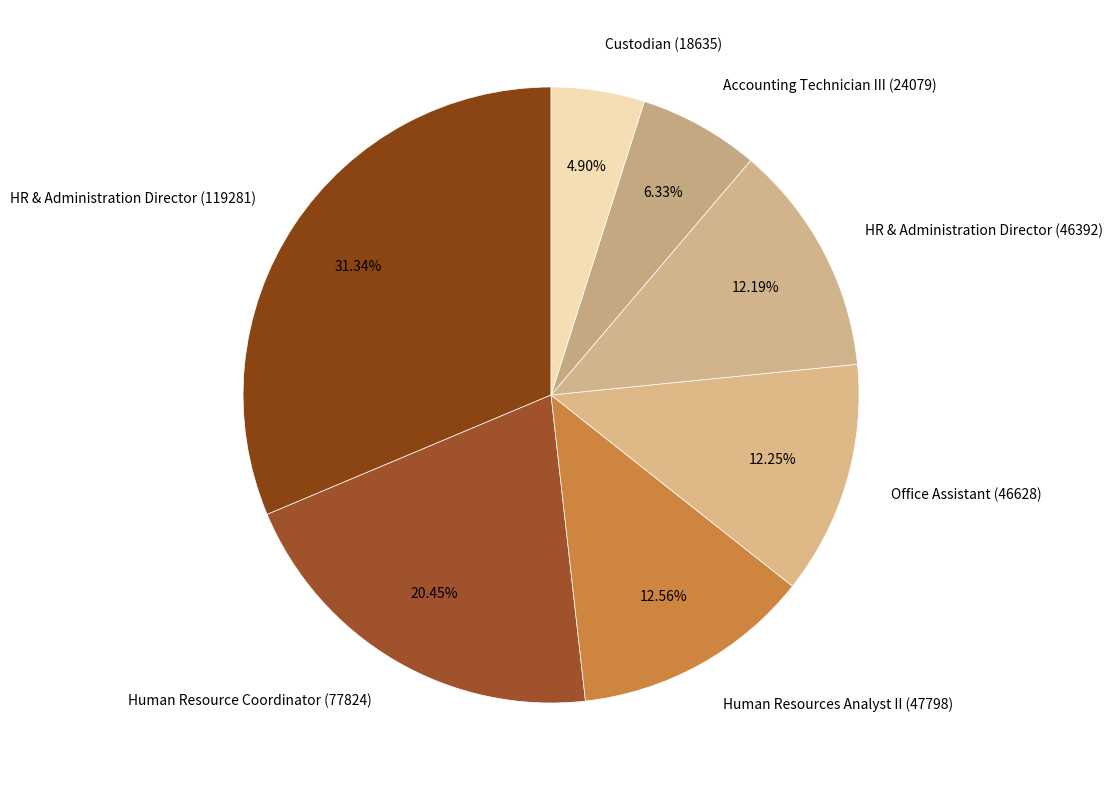

Is there any slice that represents more than half of the pie?

No